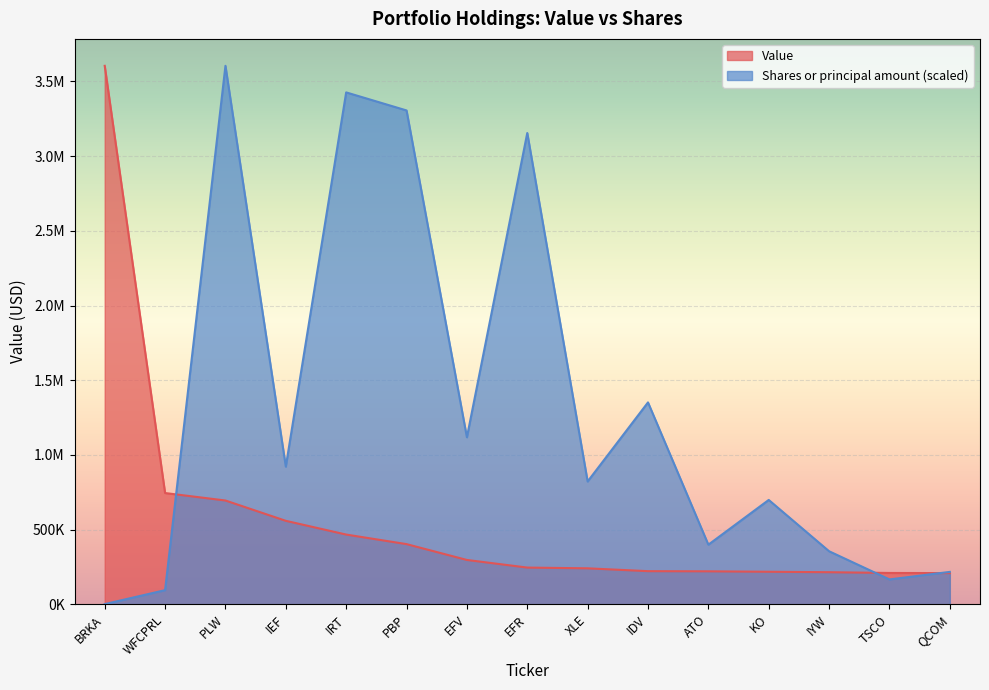

Rank the categories by Shares or principal amount value from lowest to highest.

BRKA, WFCPRL, TSCO, QCOM, IYW, ATO, KO, XLE, IEF, EFV, IDV, EFR, PBP, IRT, PLW